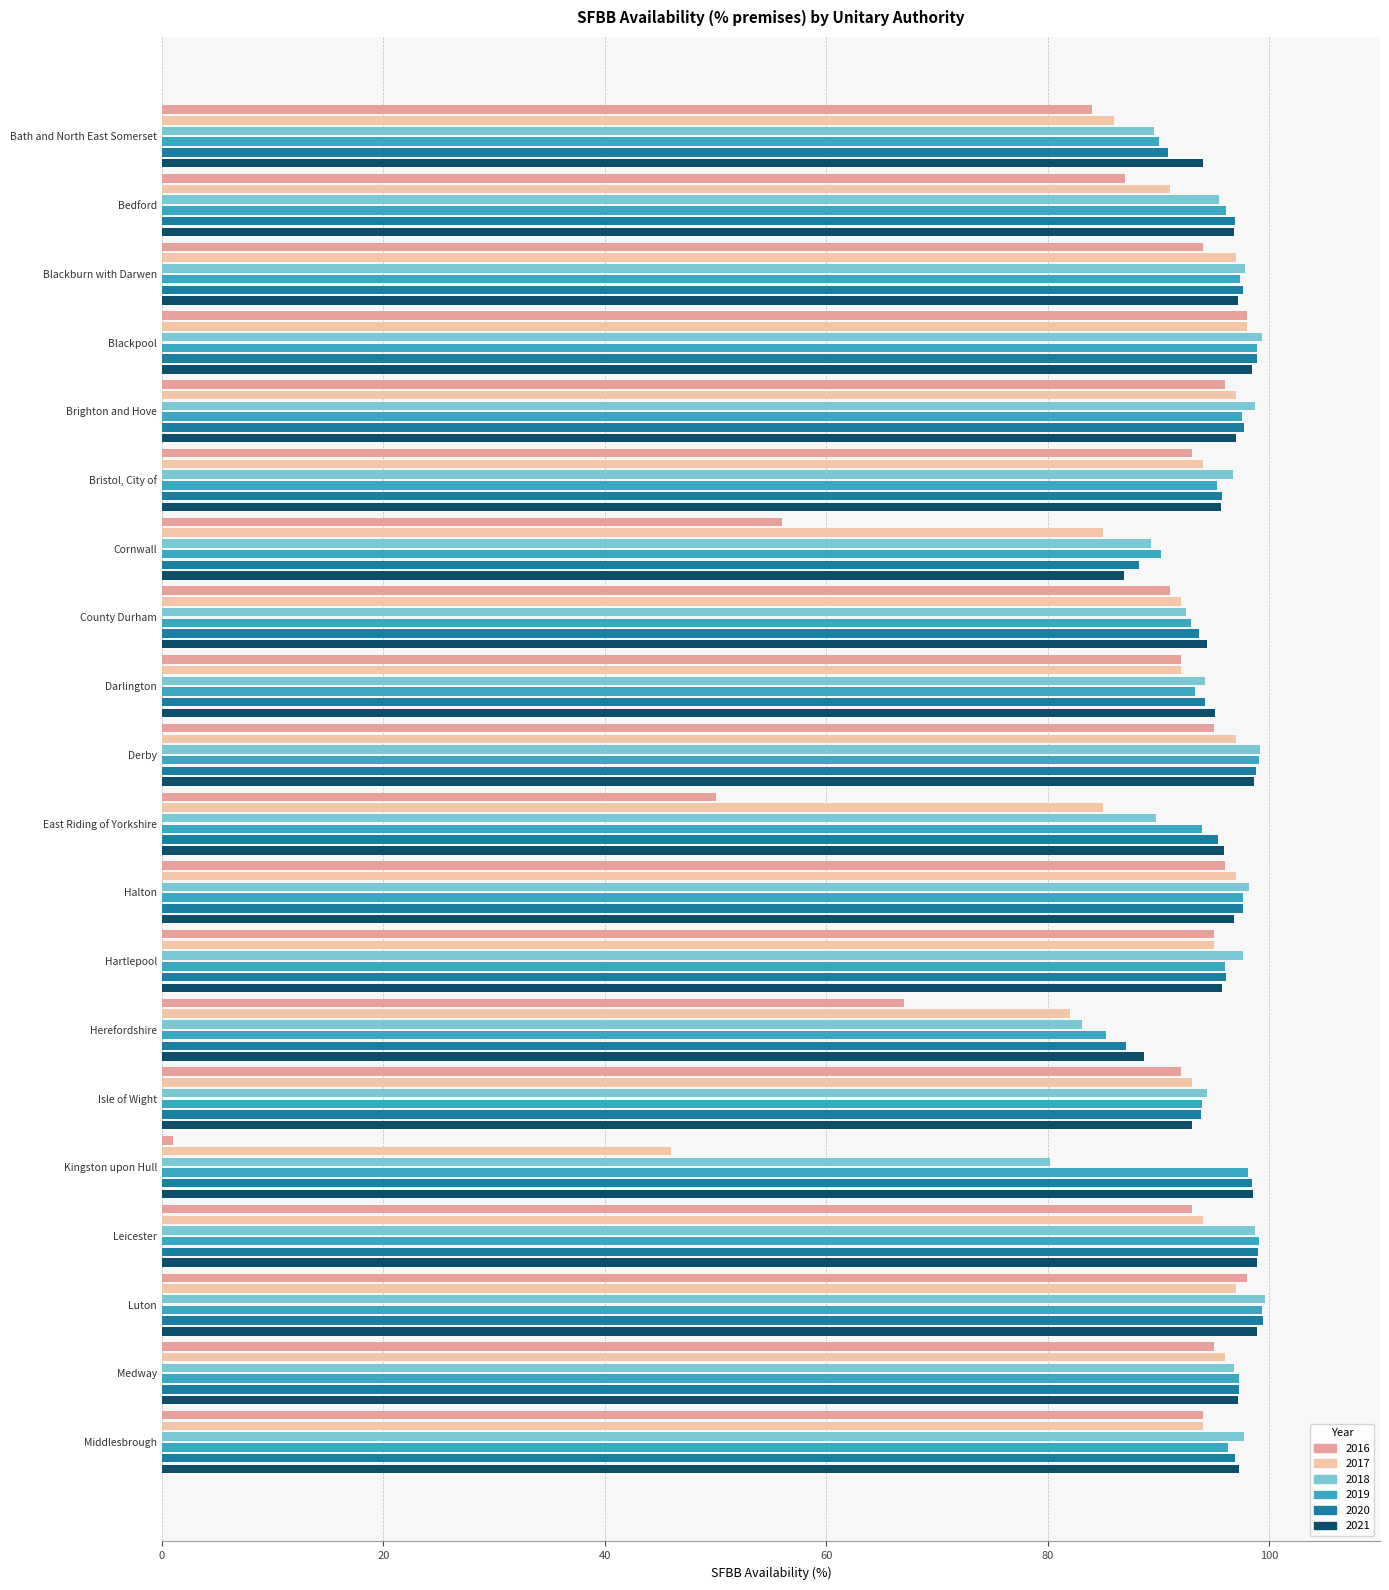

What is the difference between the highest and lowest values at Halton?

2.2